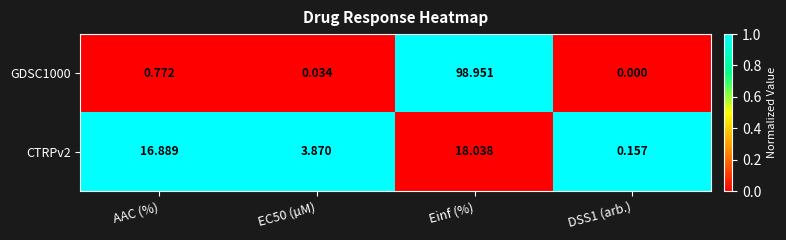

At which category is the sum across all series the highest?

Einf (%)